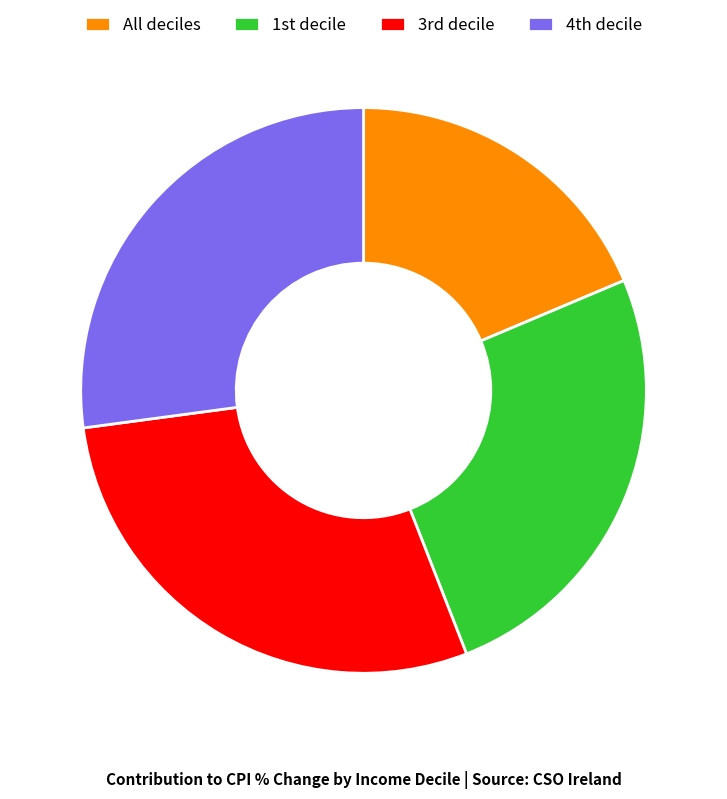

Which category has the biggest portion of the pie?

3rd decile